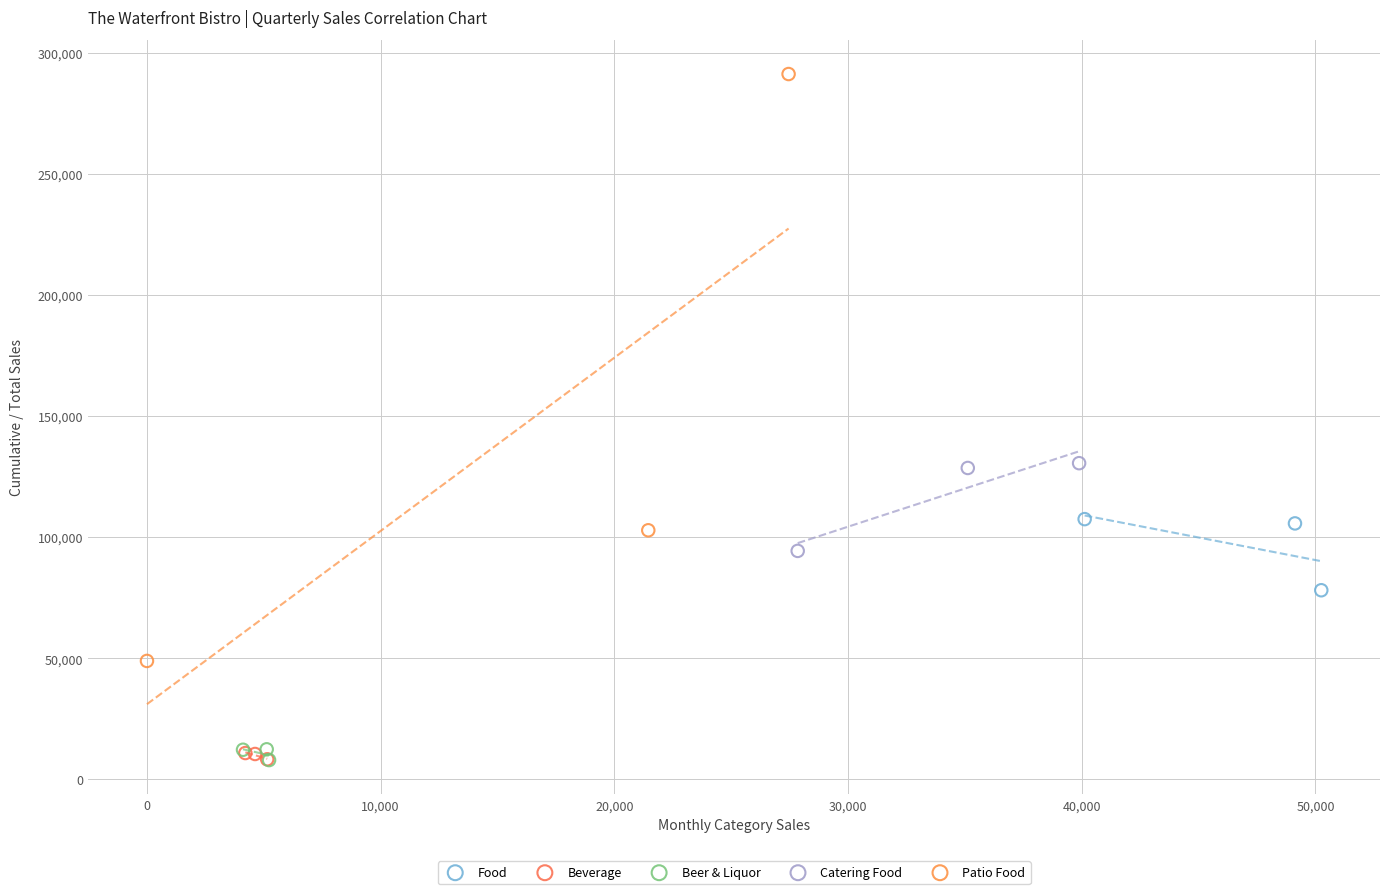

Which series reaches the maximum Y coordinate?

Patio Food